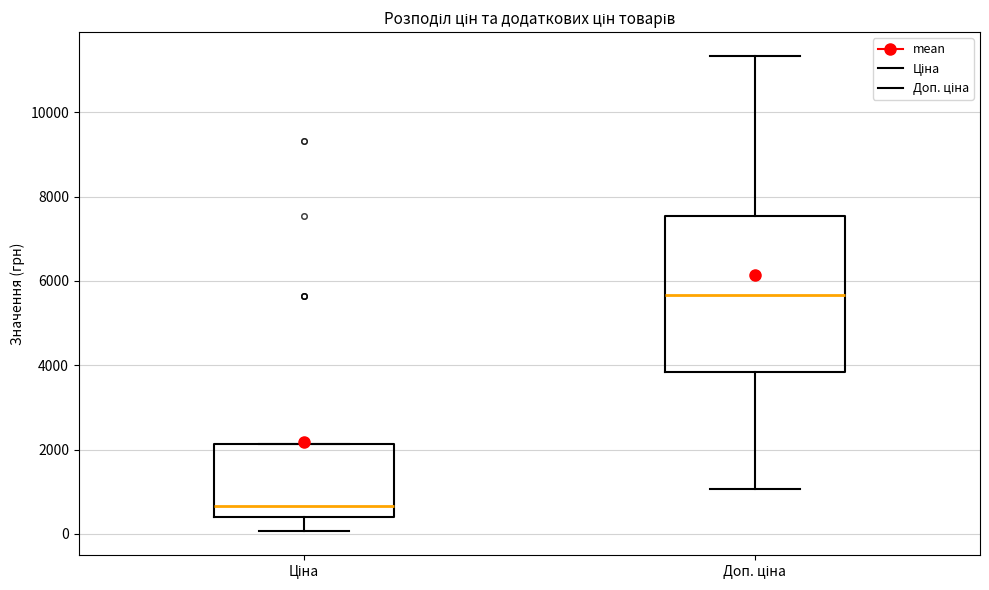

Which box's median line is the highest?

Доп. ціна